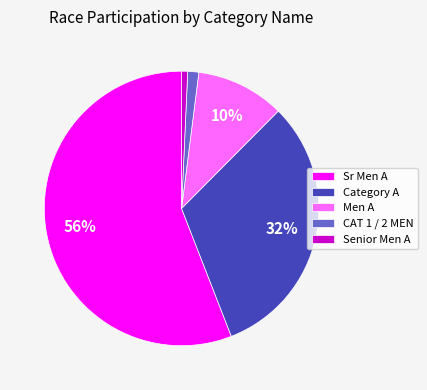

How many segments does this pie chart have?

5